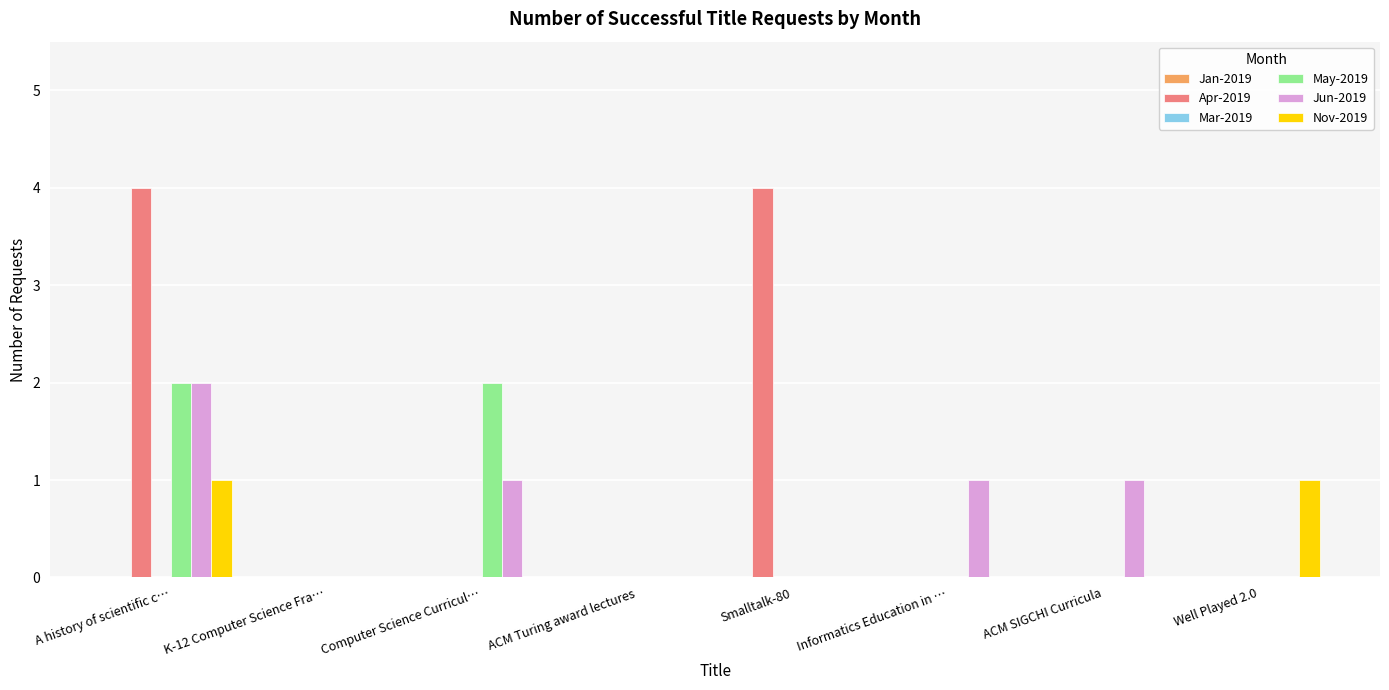

True or false: Apr-2019 has a value of 2 at A history of scientific c….

False